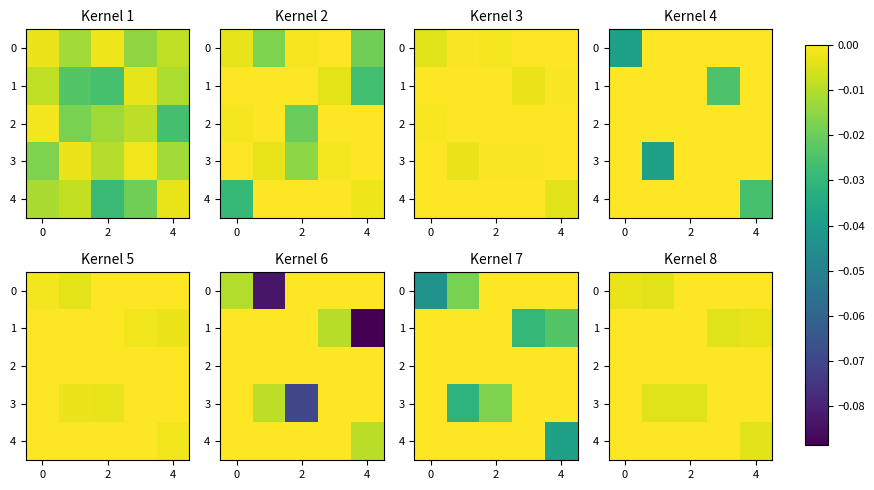

Between 4 and 2, which is larger?

4